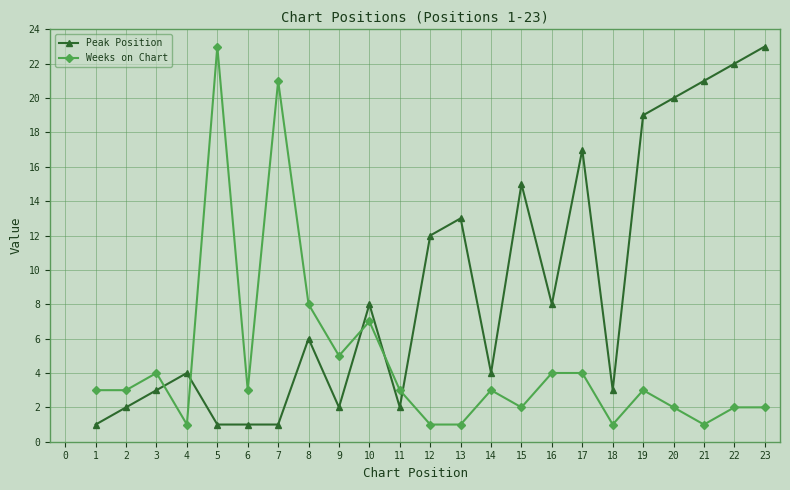

Where is the first local maximum for Weeks on Chart?

3